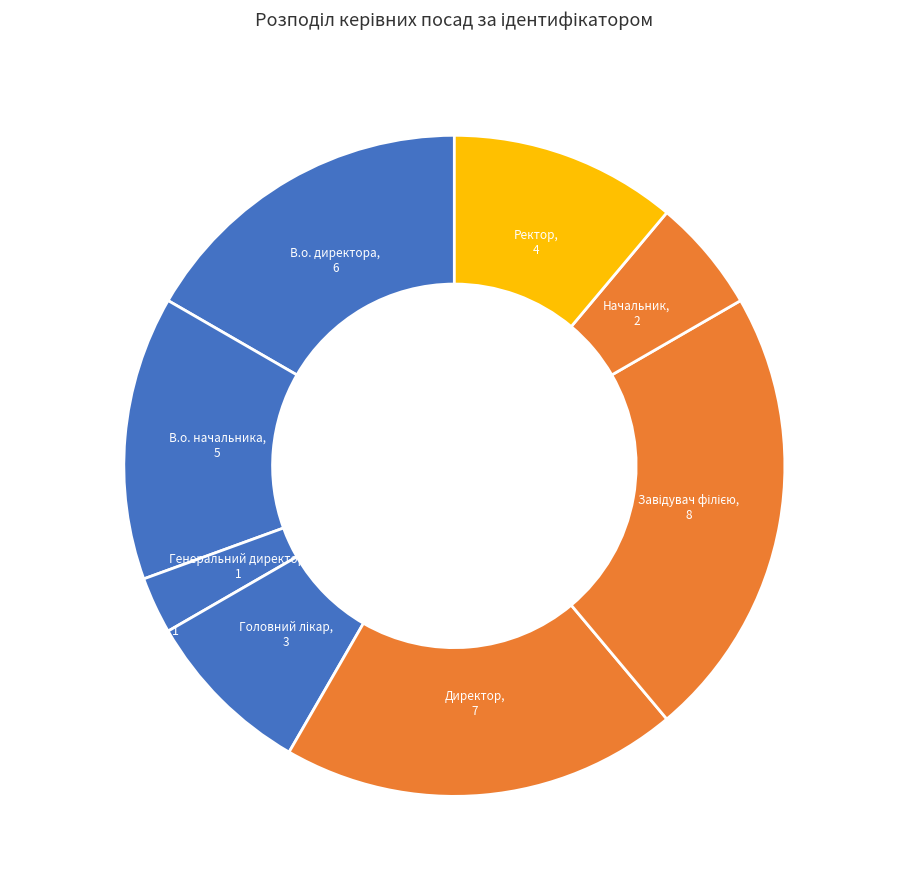

How many segments does this pie chart have?

8